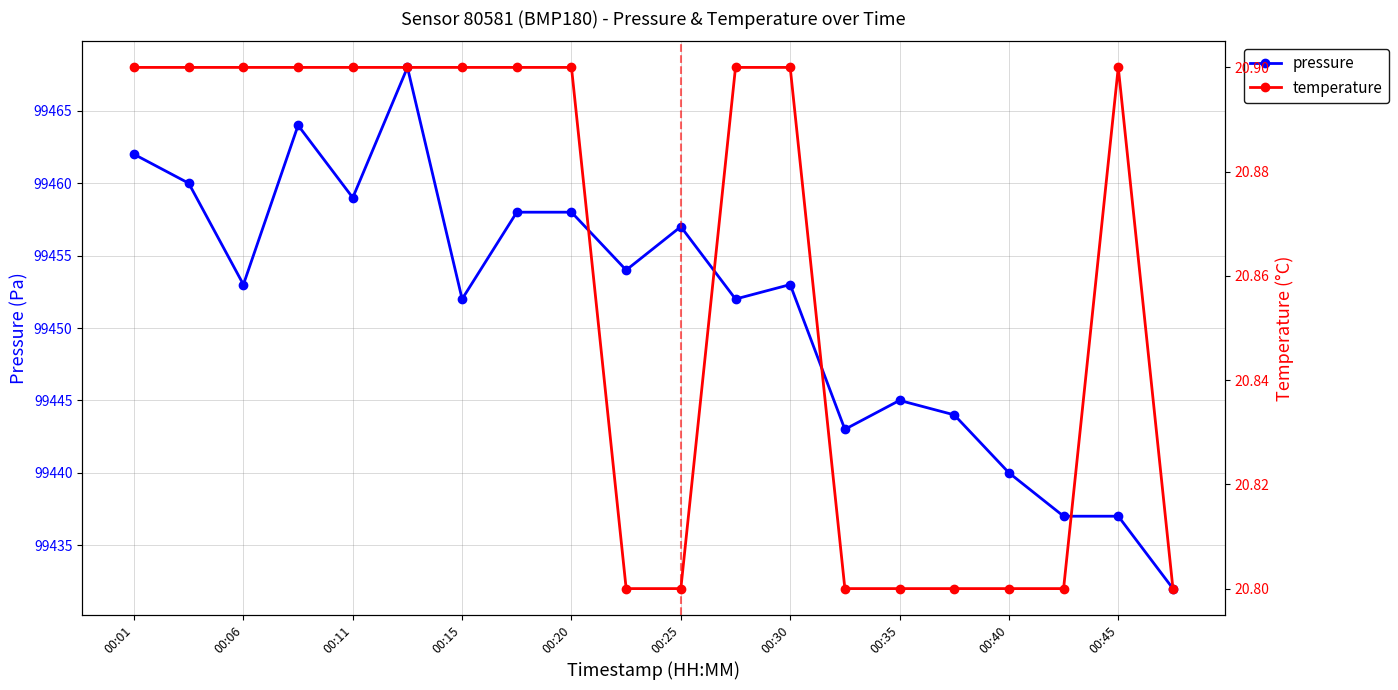

Does the chart display data point markers on the line(s)?

Yes